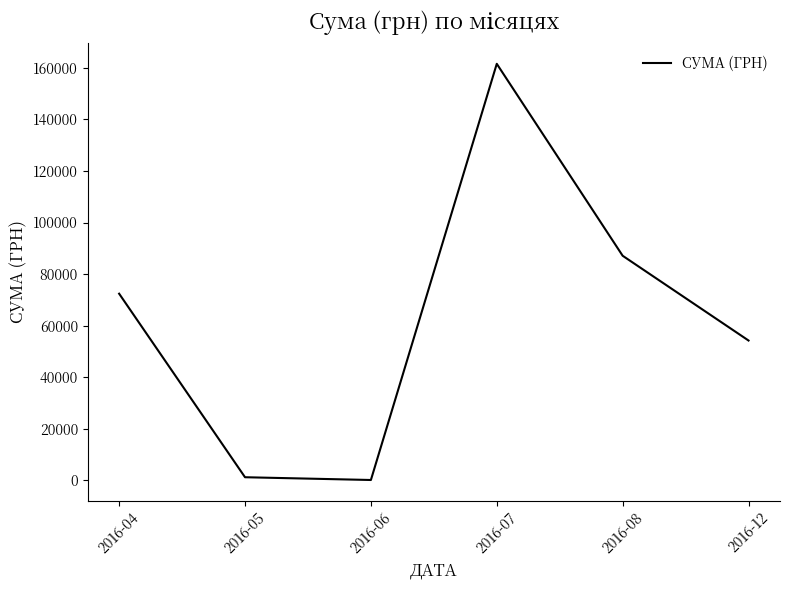

Where is the first local maximum?

2016-07